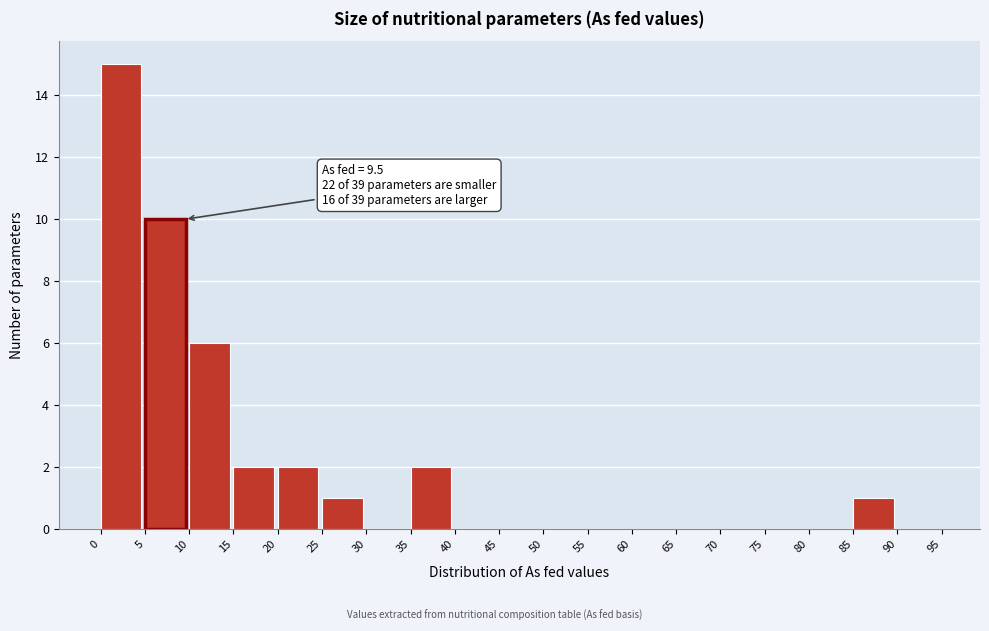

Which range on the x-axis has the tallest bar?

0 to 5